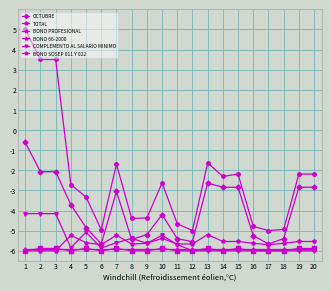

True or false: BONO SOSEP 011 Y 022 has more than 2 interior local peaks.

True